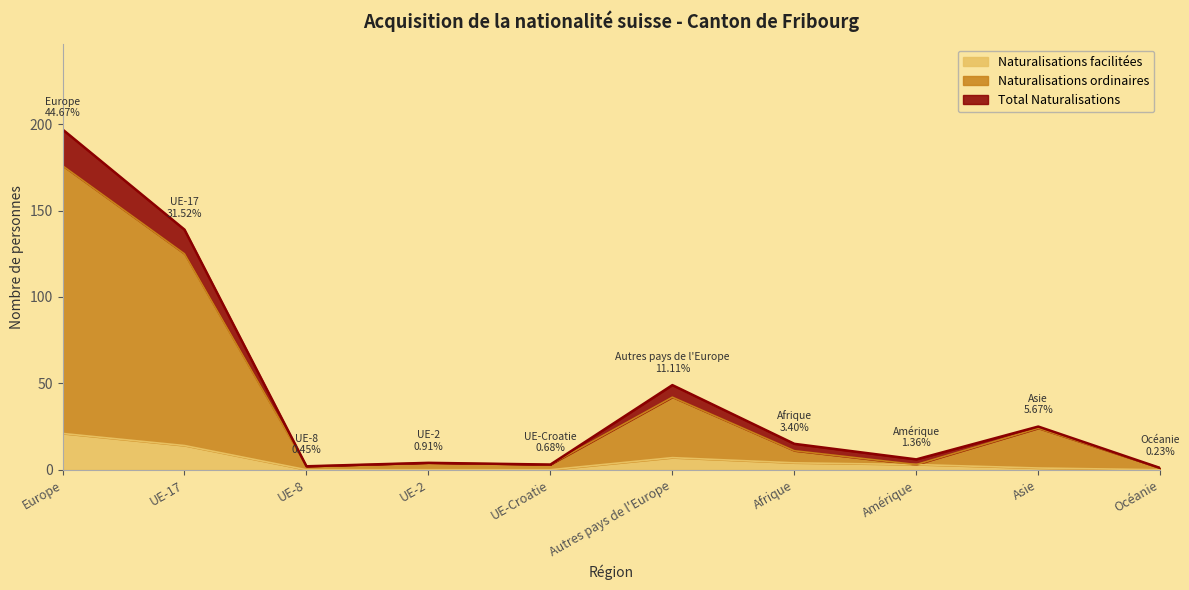

At which category is the sum across all series the highest?

Europe